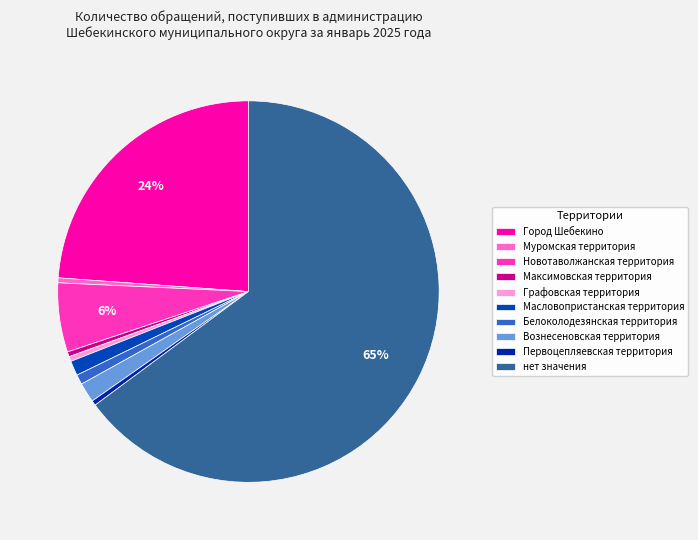

To the nearest percent, what is the combined percentage of Максимовская территория and Первоцепляевская территория?

1%